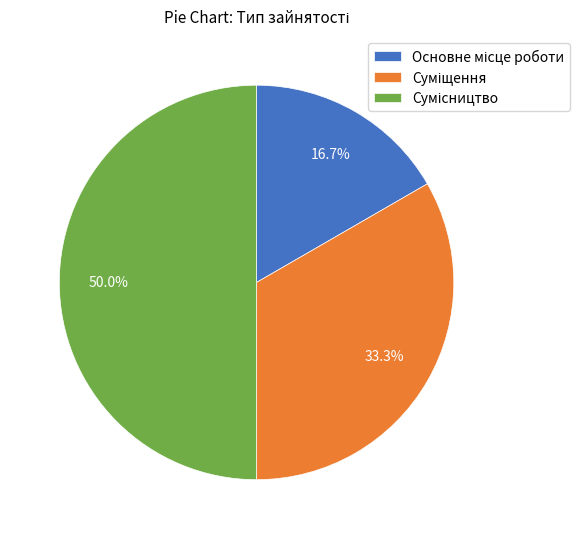

To the nearest percent, what is the difference between the largest and smallest slice percentages?

33%